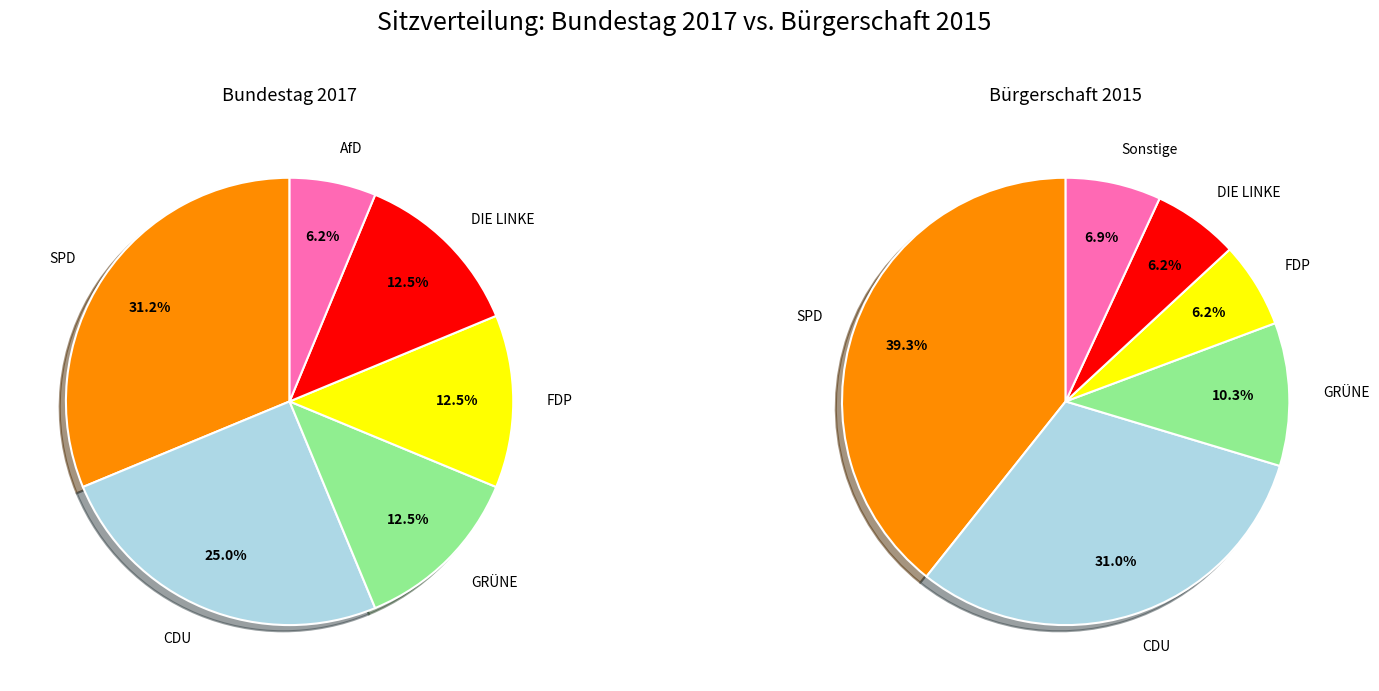

What percentage is NOT represented by AfD?

93.8%